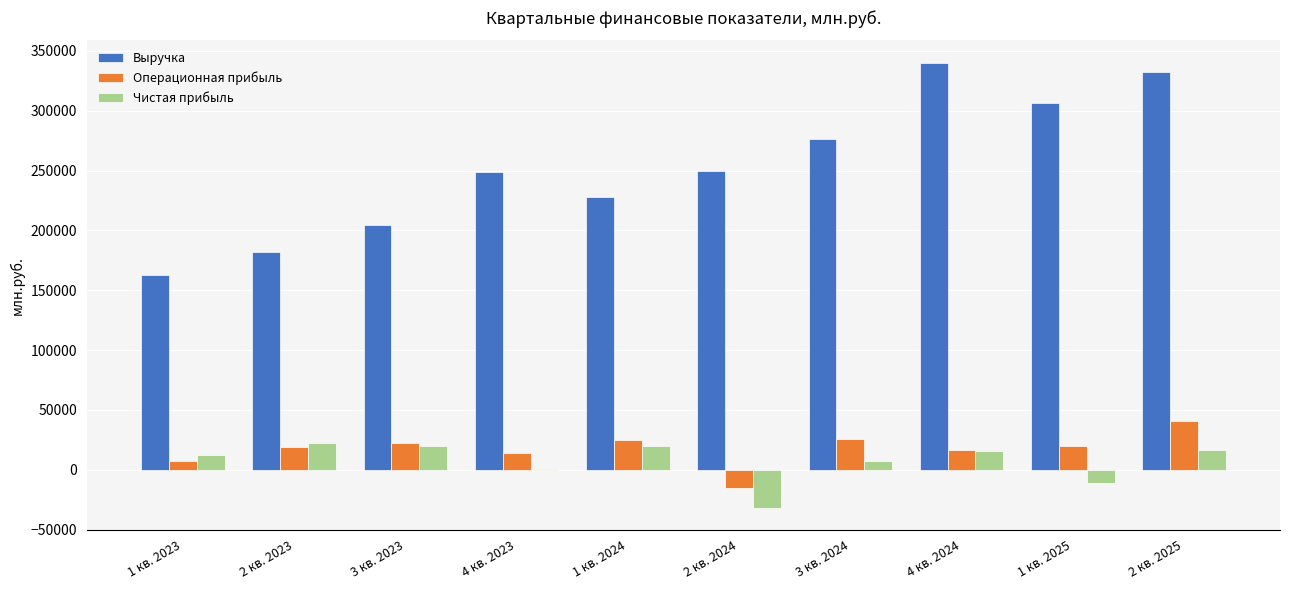

What is the sum of the Выручка values at 3 кв. 2024 and 3 кв. 2023?

481018